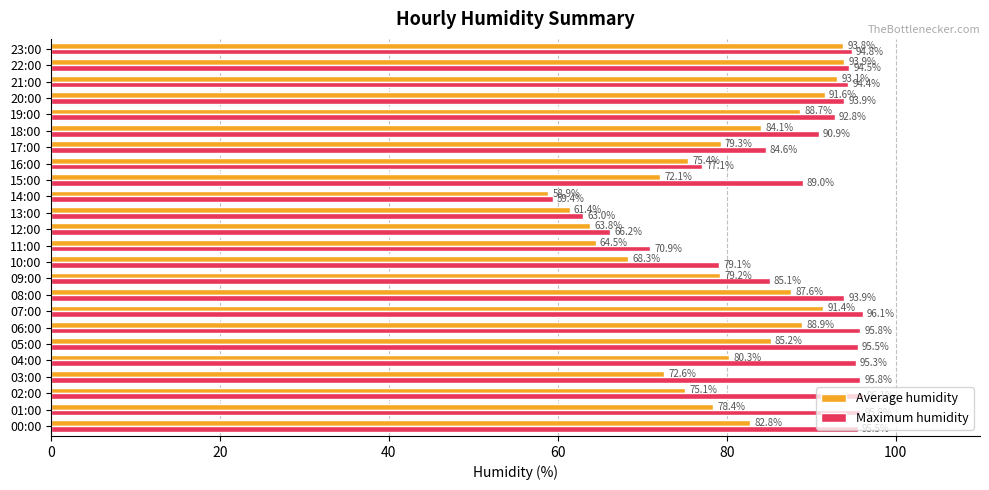

Is it true that Maximum humidity equals 135.9 at 03:00?

False